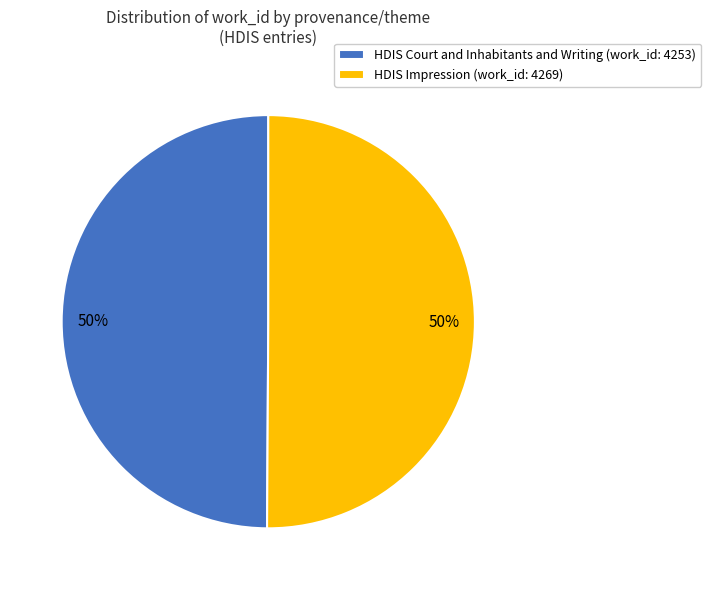

Combined, do HDIS Court and Inhabitants and Writing (work_id: 4253) and HDIS Impression (work_id: 4269) account for over 50%?

Yes